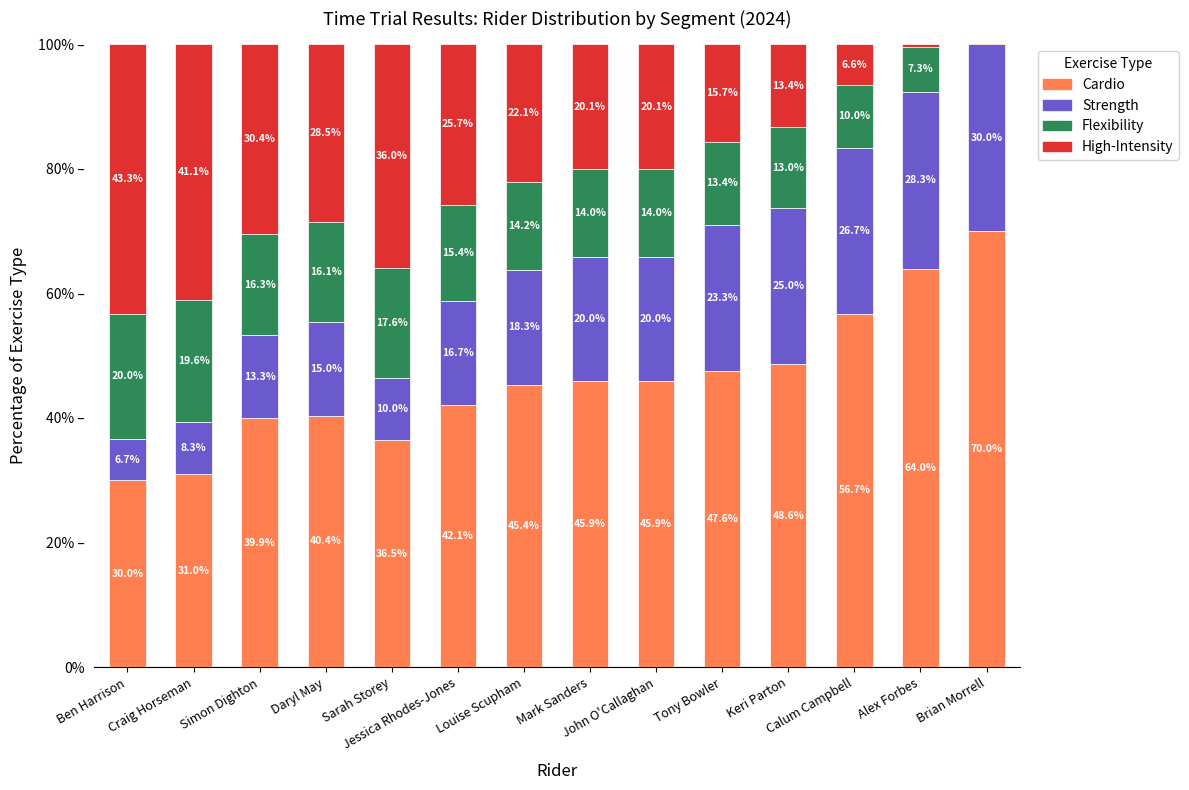

At which label does Cardio first exceed 45?

Louise Scupham